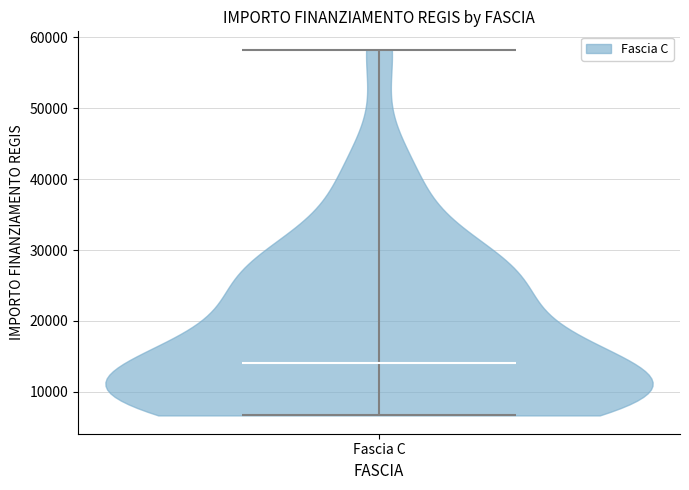

Read this violin plot against the y-axis: where its median line is, and the lowest and highest points the violin reaches. The values are not printed on the chart, so give them approximately, as read against the axis.

median line 14000, lowest point 7000, highest point 58000